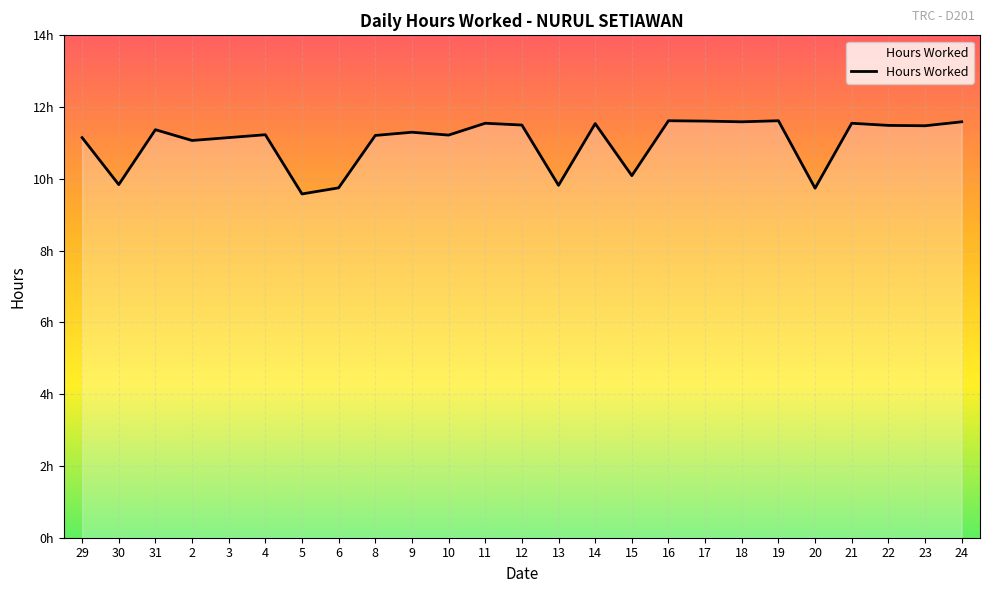

What is the ratio of the value at 8 to the value at 3?

1.0